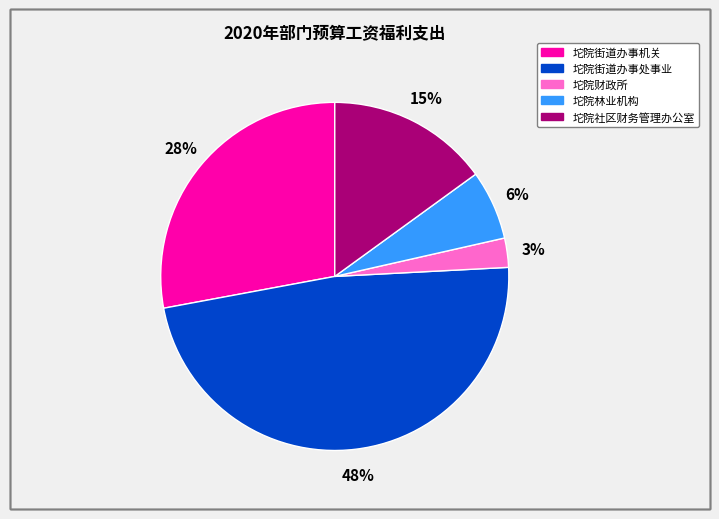

Combined, do 坨院社区财务管理办公室 and 坨院街道办事处事业 account for over 50%?

Yes